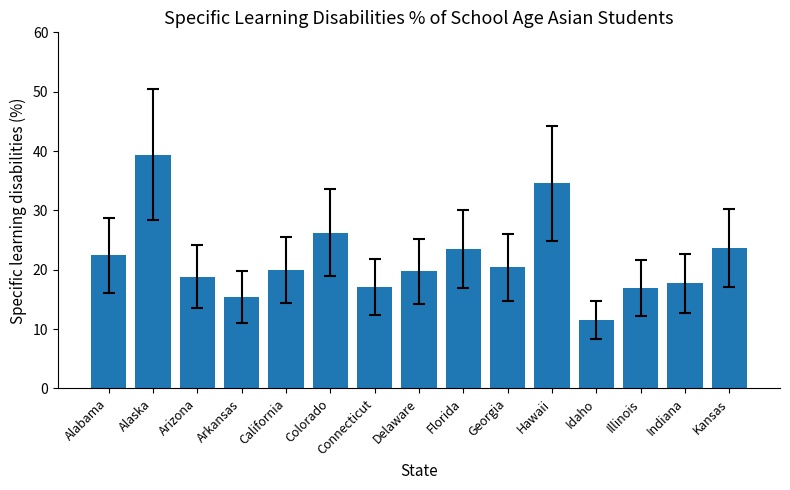

What value does the data have at Colorado?

26.2